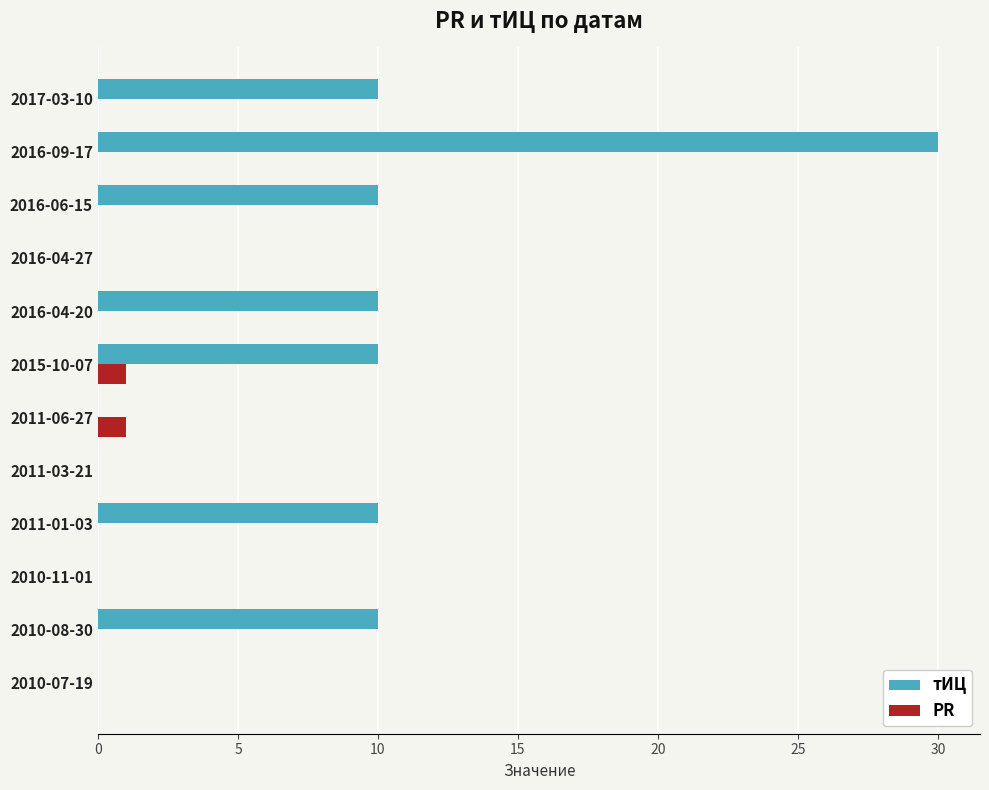

What is the maximum value shown in the chart?

30